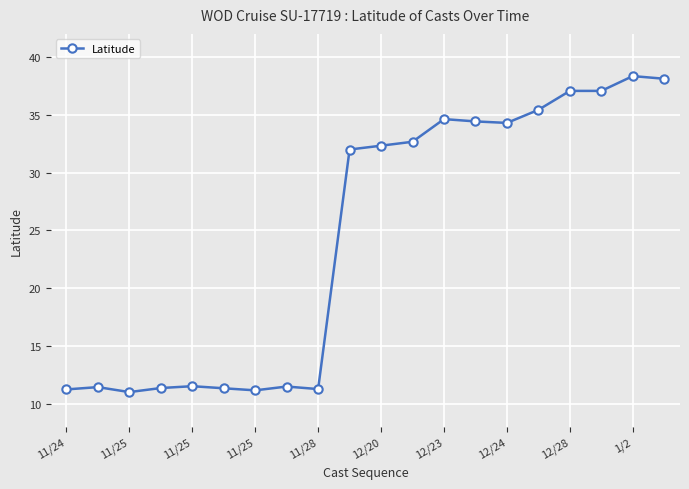

What is the difference between the second highest and minimum values?

27.1